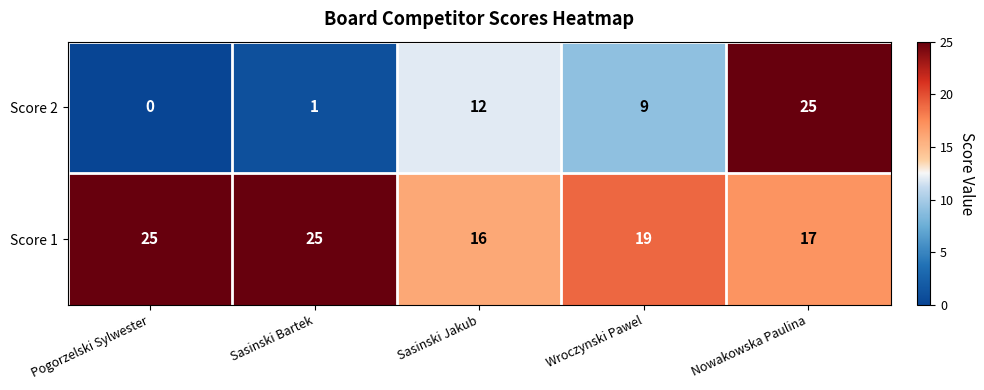

What is the maximum value for Score 1?

25